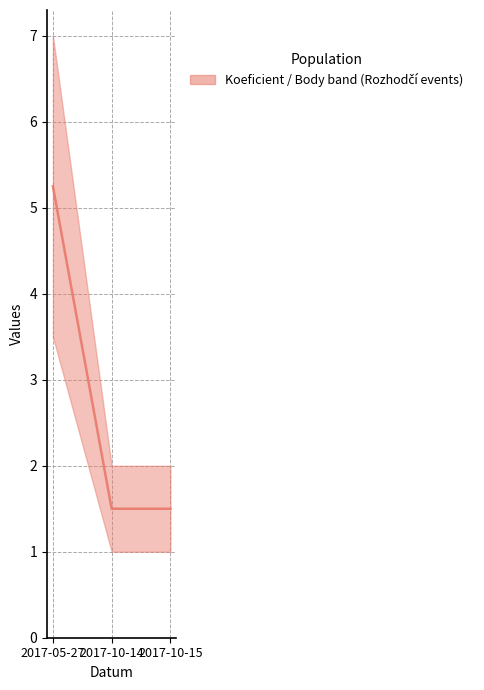

The value at 2017-05-27 is 8.5. True or false?

False